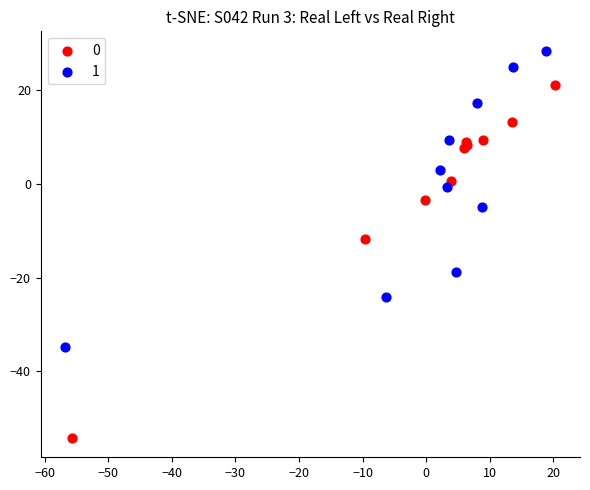

What are all the series names shown in the legend?

0, 1